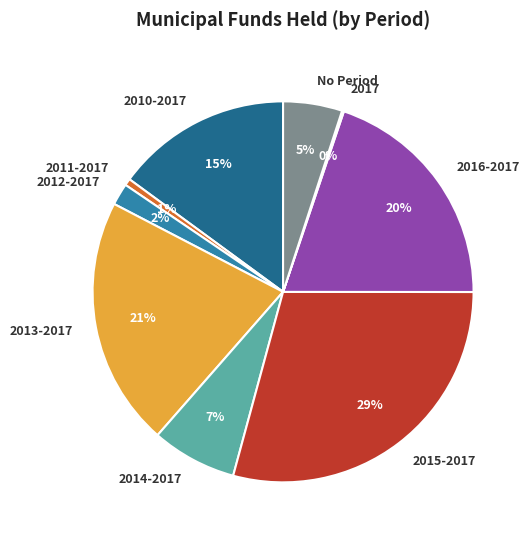

Is it true that No Period is 13% of the pie?

False